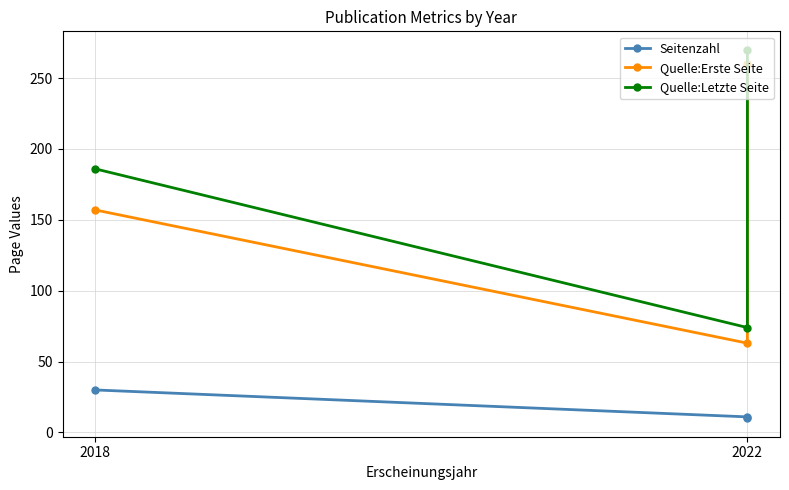

At which label is Seitenzahl closest to 20?

2022